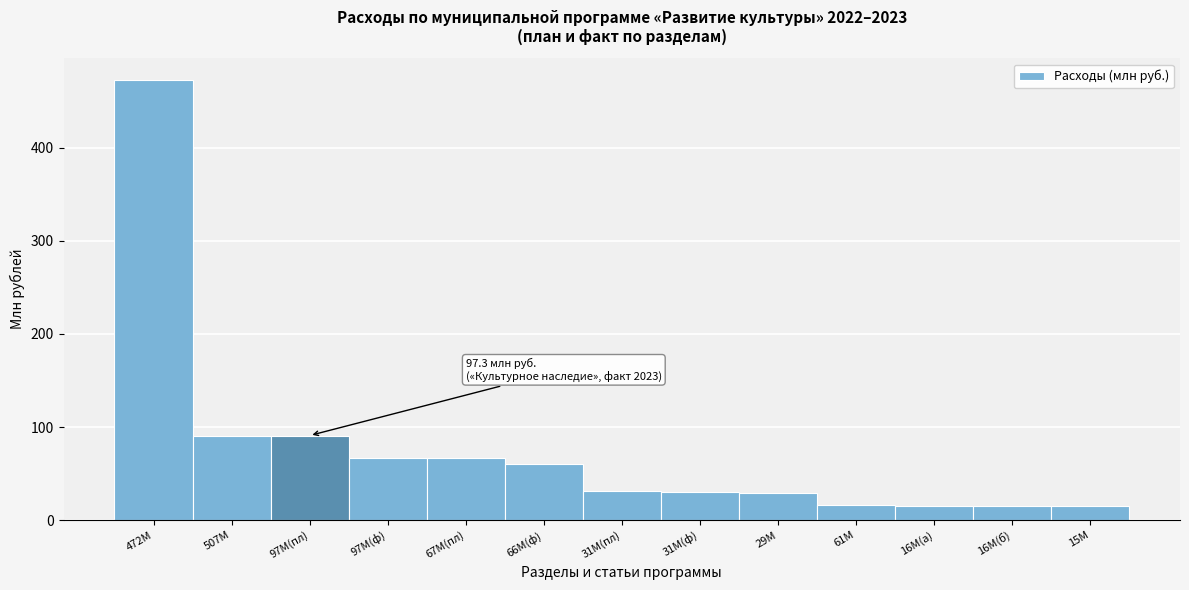

True or false: the data shows 15.6 at 16М(а).

True